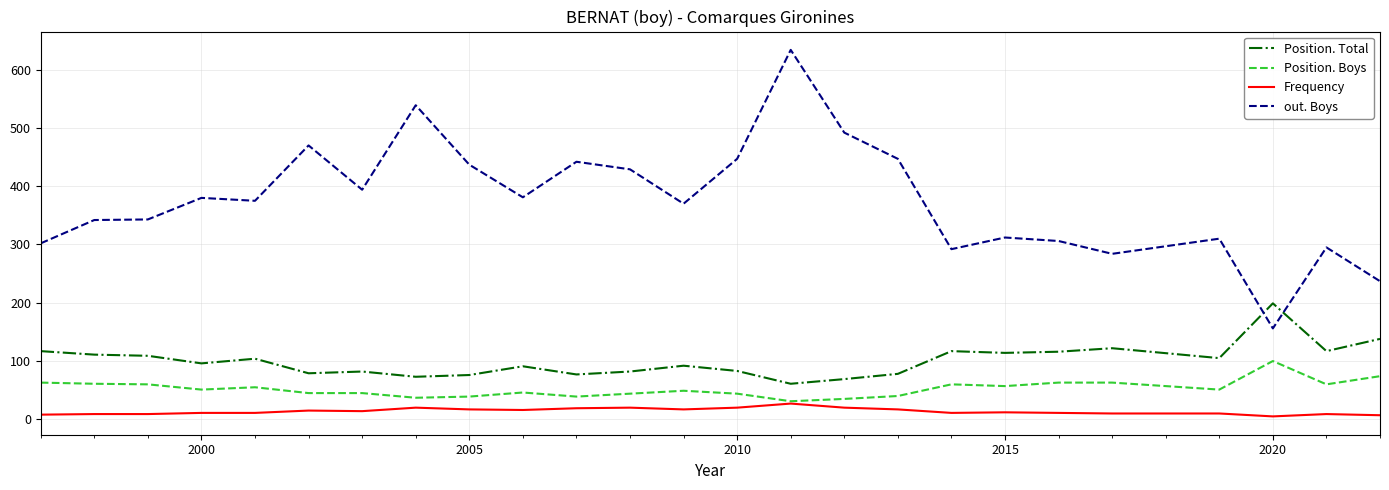

List the series in order of their peak value, highest first.

out. Boys, Position. Total, Position. Boys, Frequency